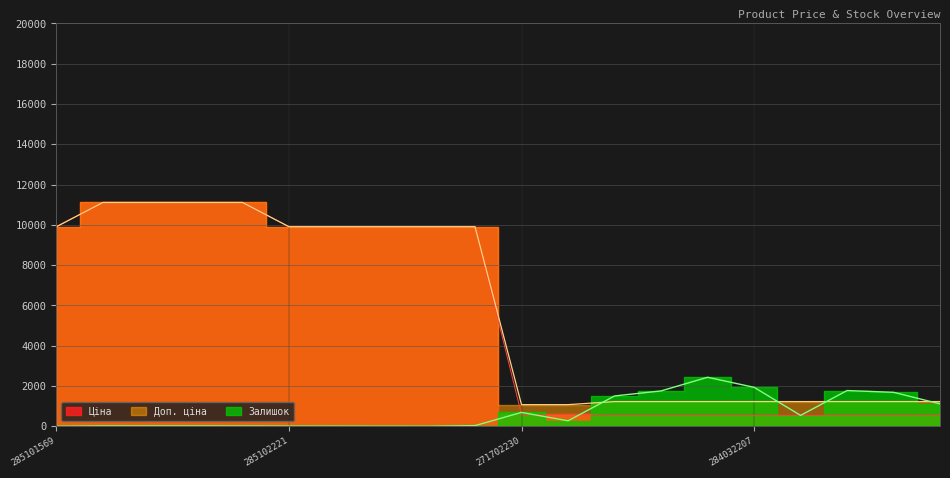

What is the difference between the maximum and minimum values in the Ціна series?

10578.2